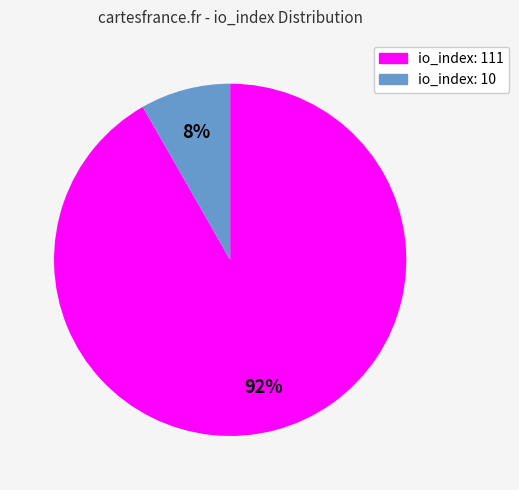

To the nearest percent, what portion does io_index: 10 represent?

8%